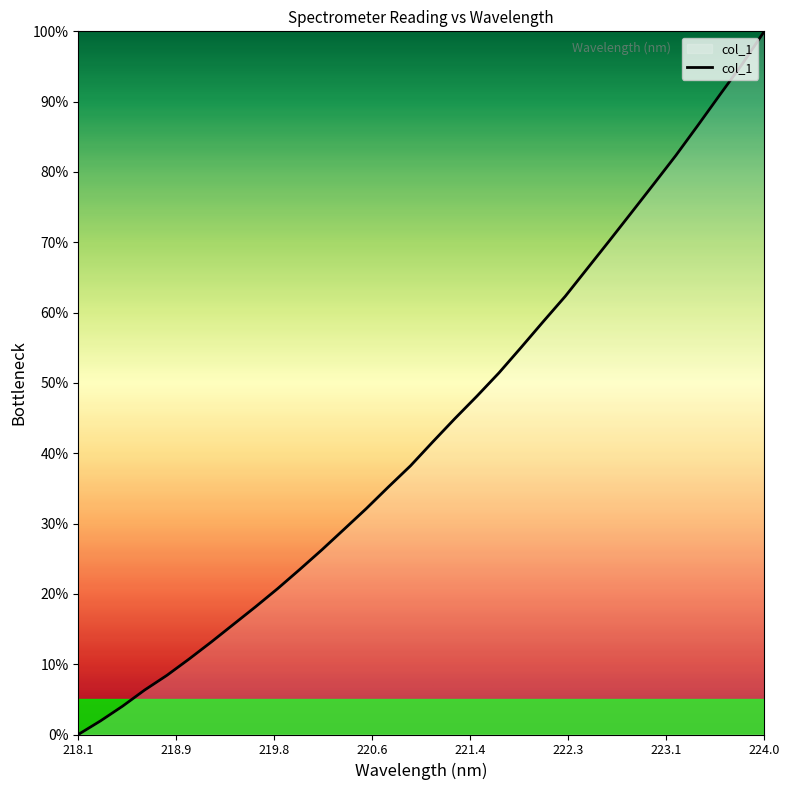

Reading left to right, extract all data points from this chart.

0.0	1.9	4.0	6.3	8.4	10.7	13.1	15.7	18.2	20.7	23.5	26.3	29.2	32.1	35.2	38.2	41.6	44.9	48.1	51.4	55.0	58.7	62.3	66.3	70.3	74.3	78.3	82.4	86.6	91.0	95.3	100.0